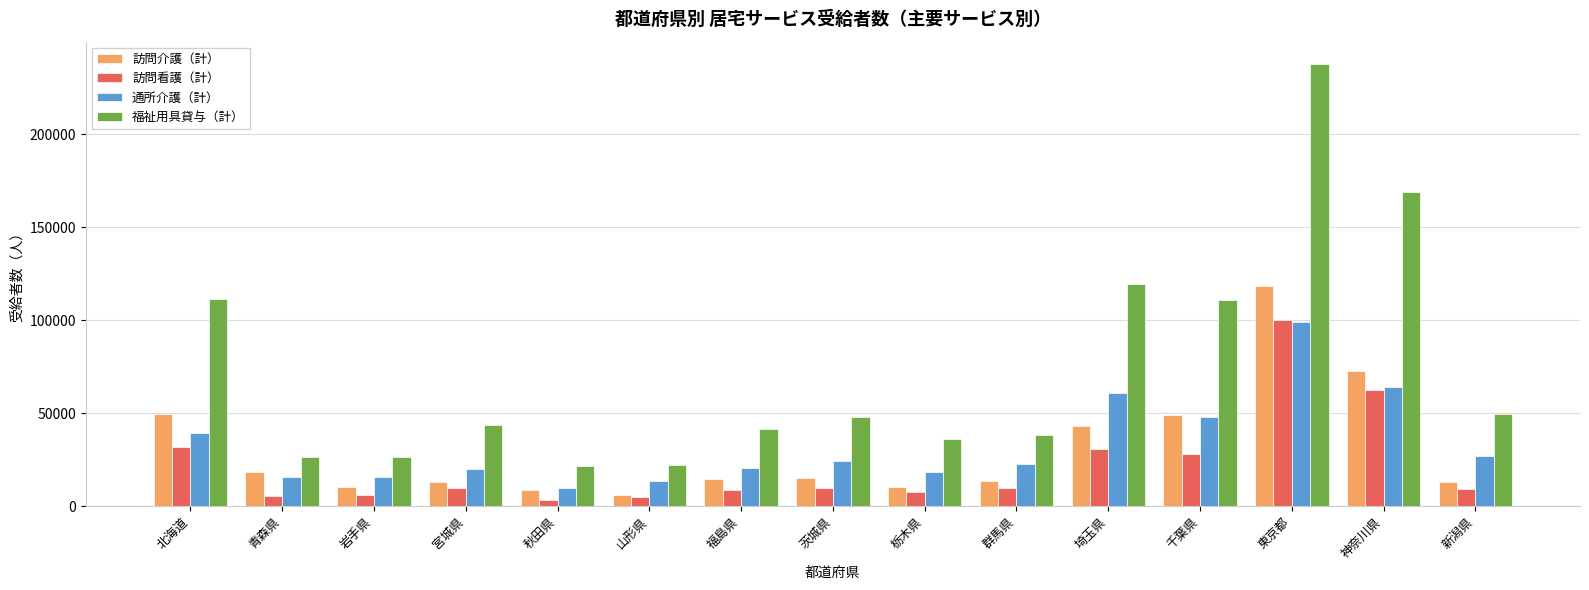

What is the difference between the maximum and minimum values in the 訪問介護（計） series?

112141